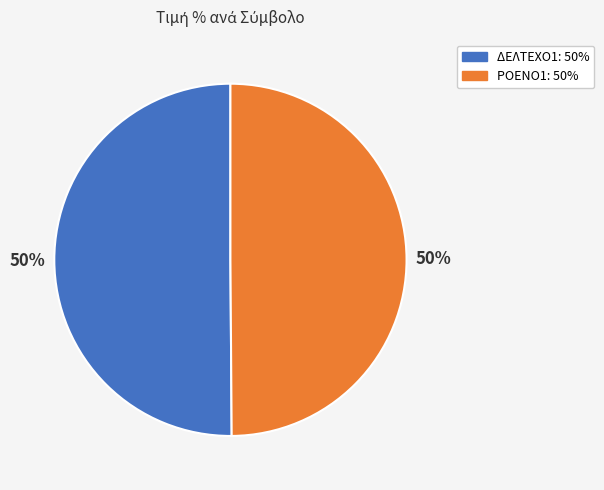

Is it true that ΡΟΕΝΟ1 is 50% of the pie?

True